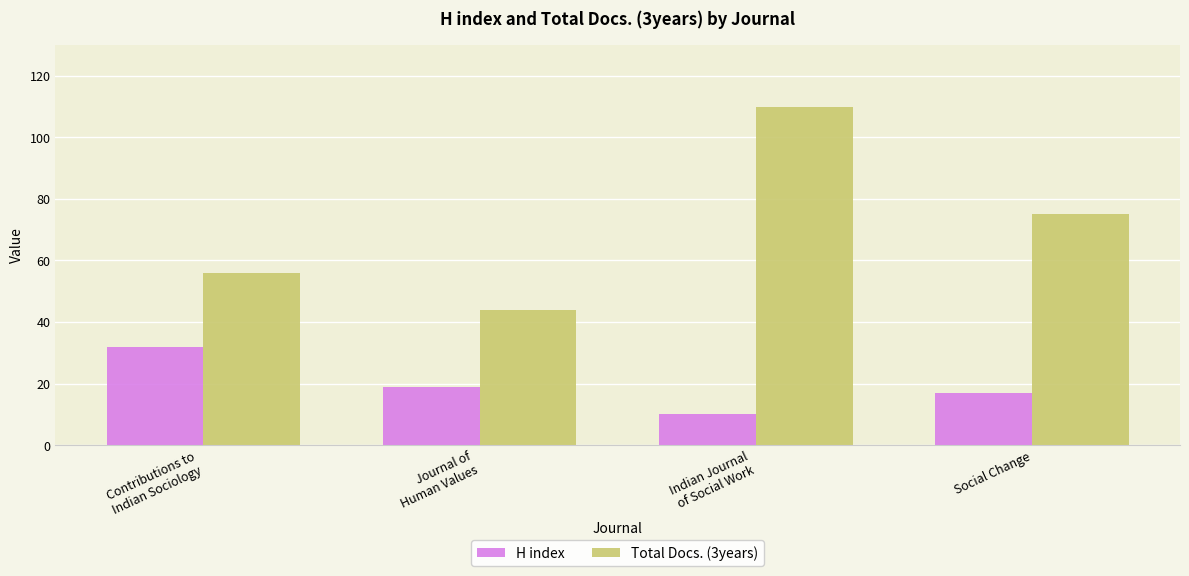

Count the number of data series in this chart.

2